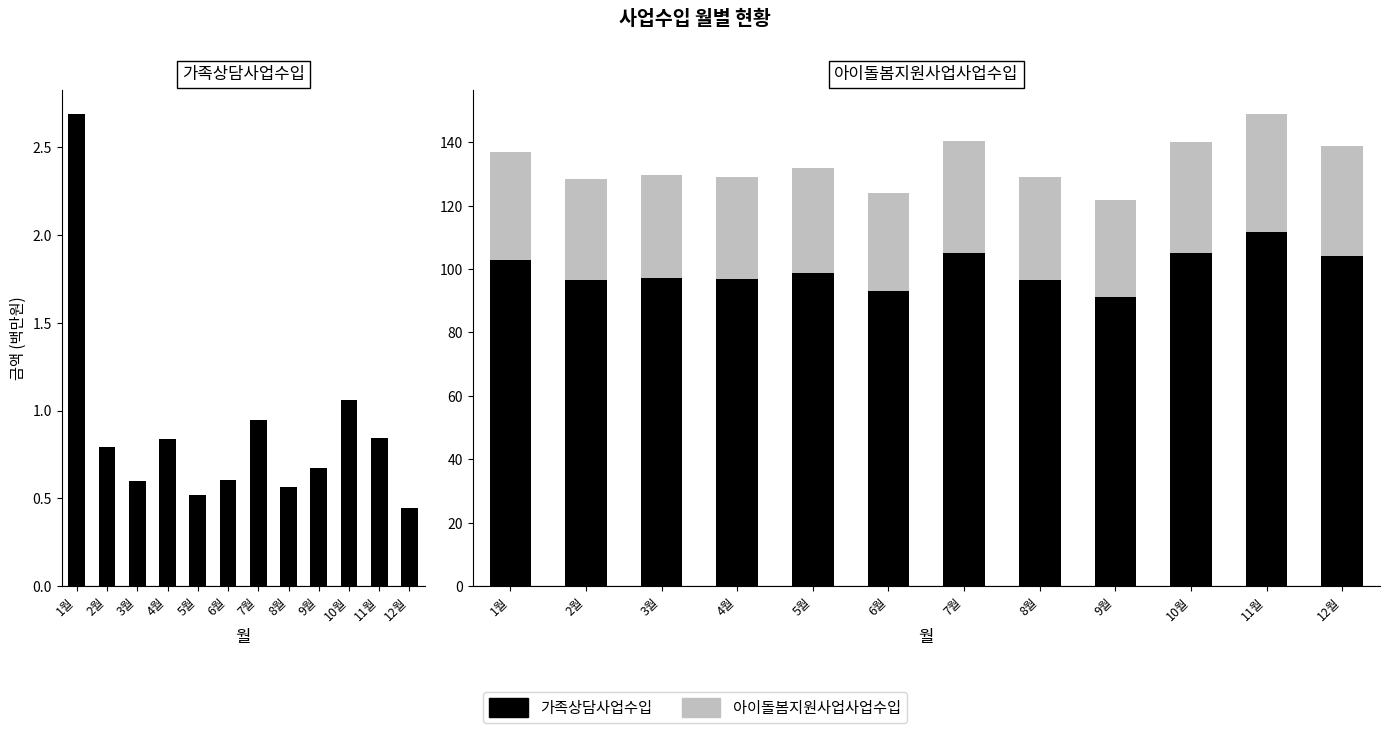

Between 3월 and 2월, which is larger?

2월